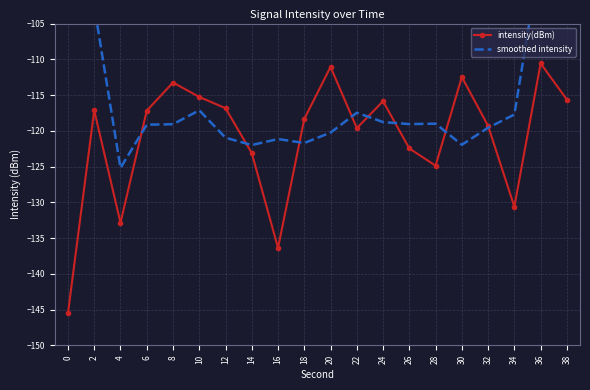

Where is intensity(dBm) nearest to the value -128?

34